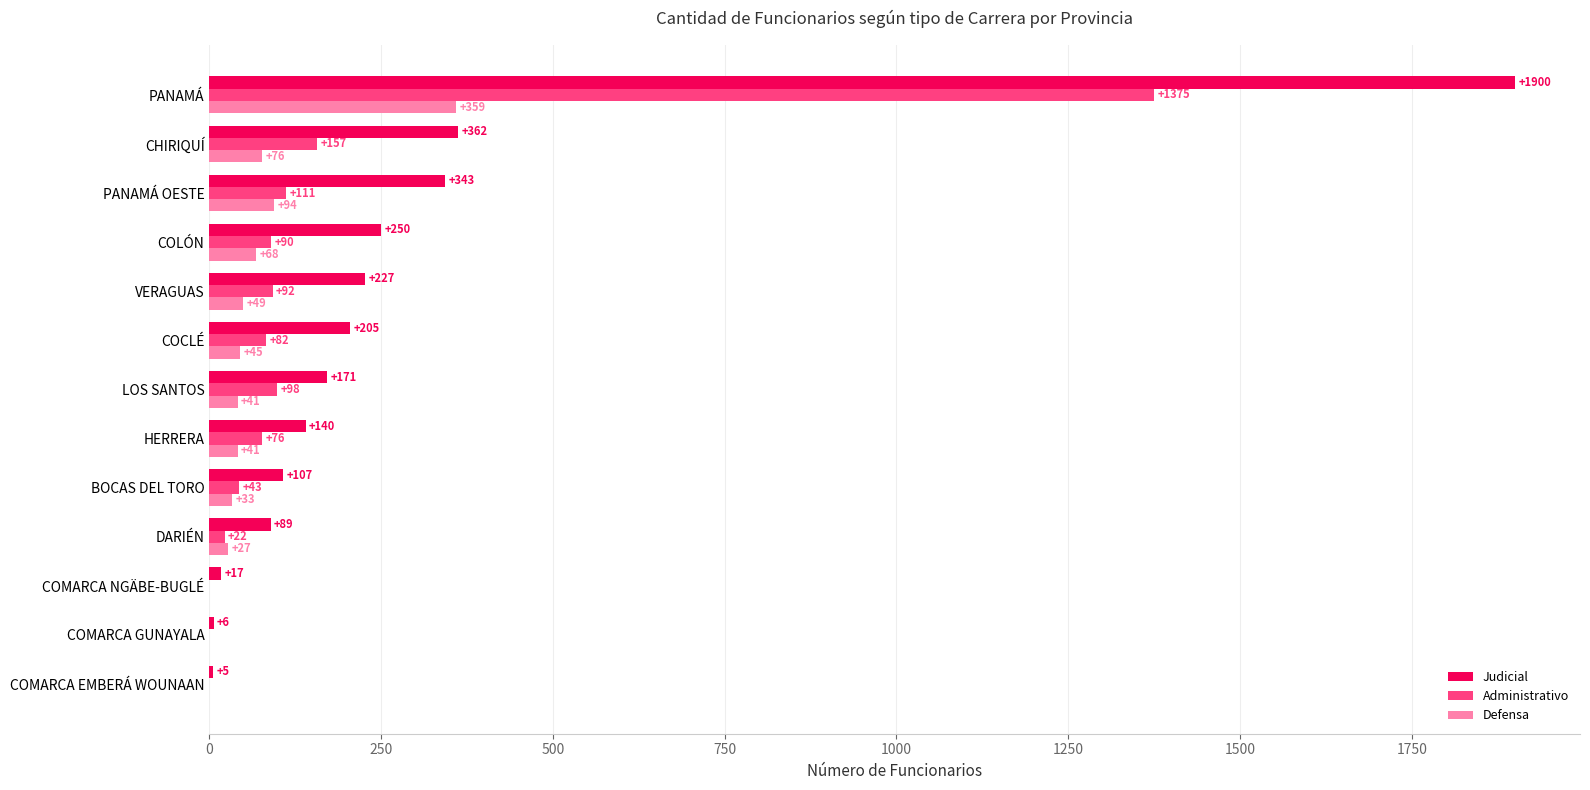

Which series has the largest range (max minus min)?

Judicial